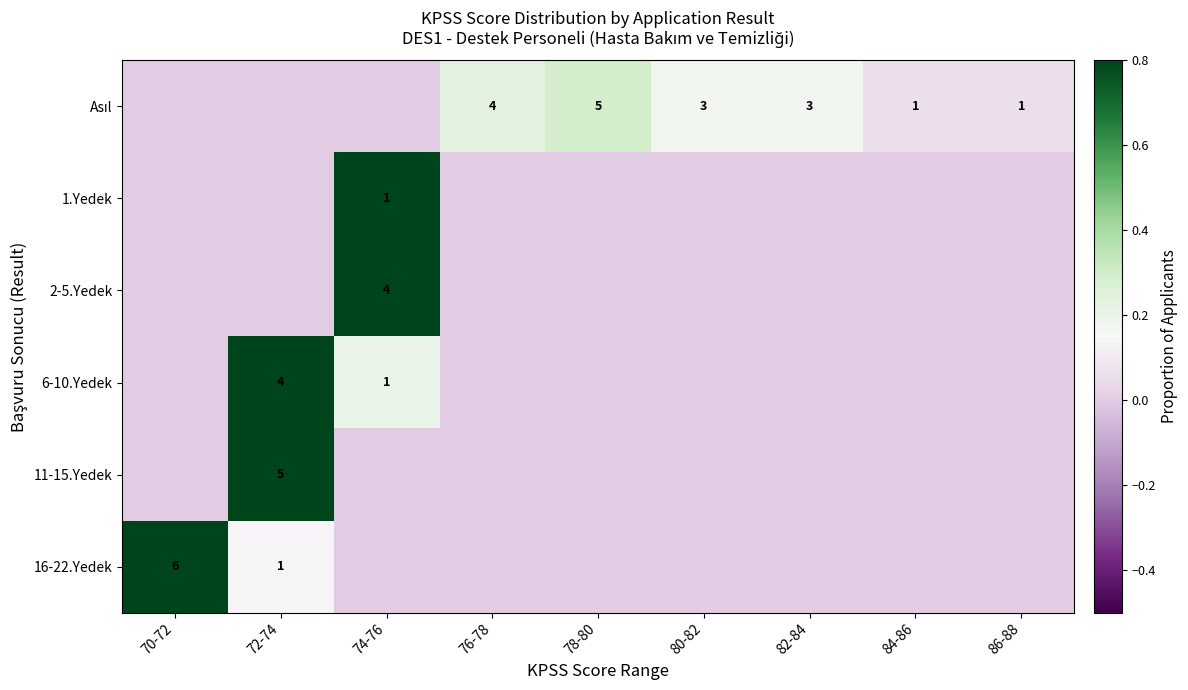

The value of 6-10.Yedek at 74-76 is 1. True or false?

True